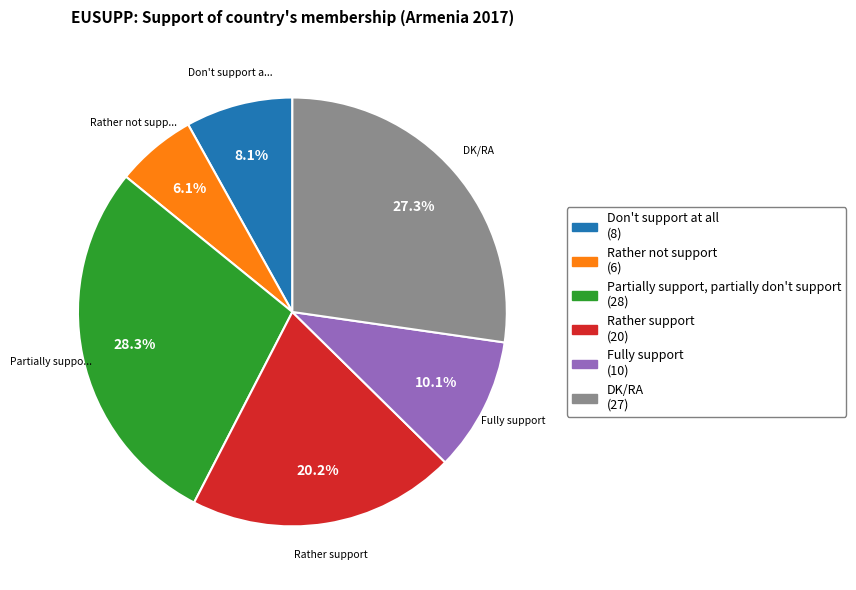

Count the number of slices in the pie.

6